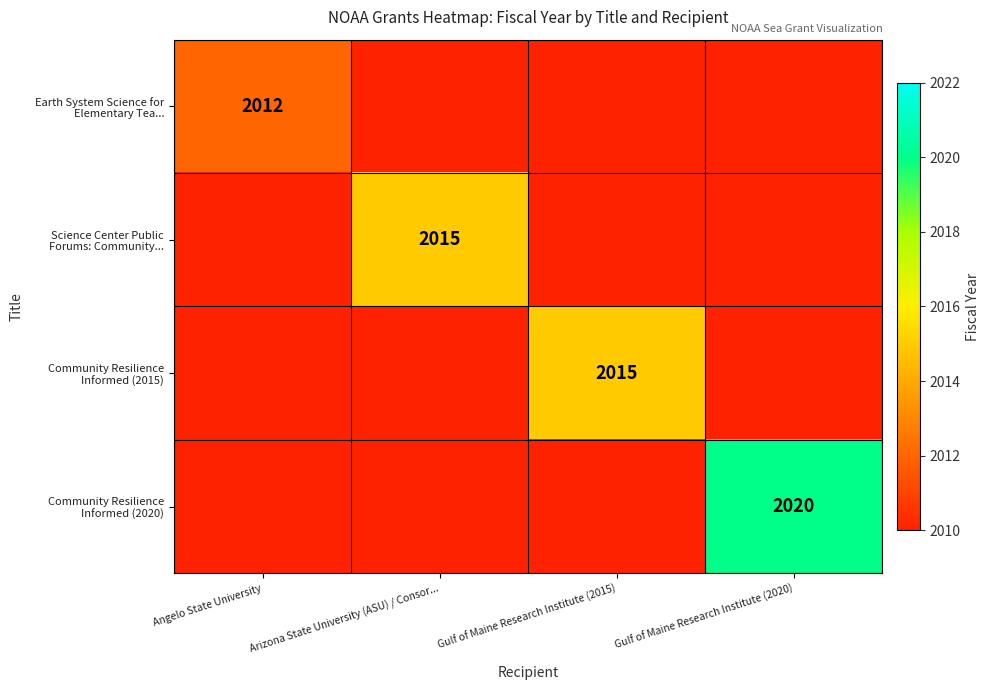

Which category has the highest value across all series?

Gulf of Maine Research Institute (2020)